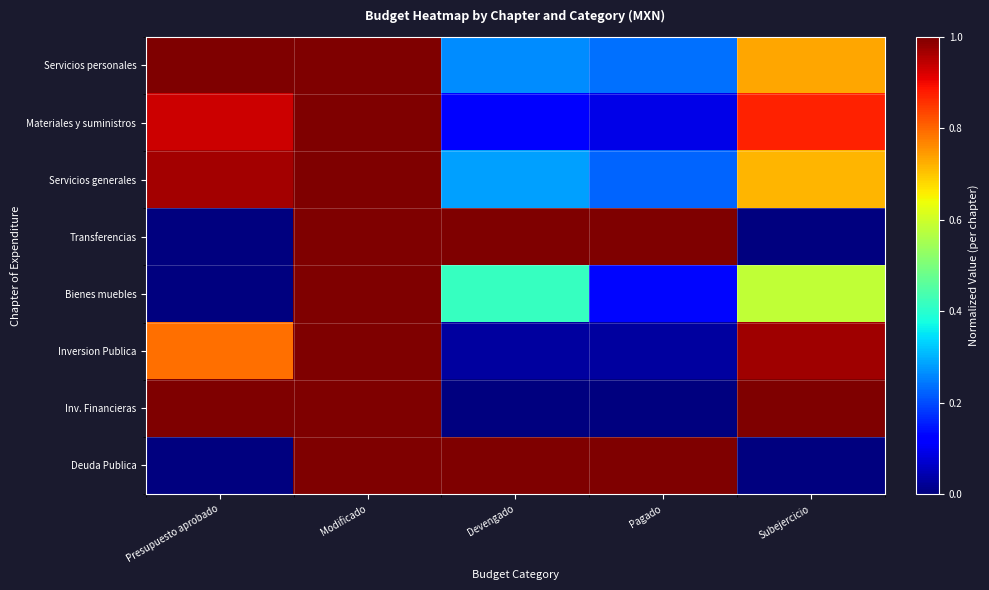

Reading left to right, list all the values displayed in this chart.

Servicios personales: Presupuesto aprobado=1.0	Modificado=1.0	Devengado=0.3	Pagado=0.2	Subejercicio=0.7
Materiales y suministros: Presupuesto aprobado=0.9	Modificado=1.0	Devengado=0.1	Pagado=0.1	Subejercicio=0.9
Servicios generales: Presupuesto aprobado=1.0	Modificado=1.0	Devengado=0.3	Pagado=0.2	Subejercicio=0.7
Transferencias: Presupuesto aprobado=0.0	Modificado=1.0	Devengado=1.0	Pagado=1.0	Subejercicio=0.0
Bienes muebles: Presupuesto aprobado=0.0	Modificado=1.0	Devengado=0.4	Pagado=0.1	Subejercicio=0.6
Inversion Publica: Presupuesto aprobado=0.8	Modificado=1.0	Devengado=0.0	Pagado=0.0	Subejercicio=1.0
Inv. Financieras: Presupuesto aprobado=1.0	Modificado=1.0	Devengado=0.0	Pagado=0.0	Subejercicio=1.0
Deuda Publica: Presupuesto aprobado=0.0	Modificado=1.0	Devengado=1.0	Pagado=1.0	Subejercicio=0.0